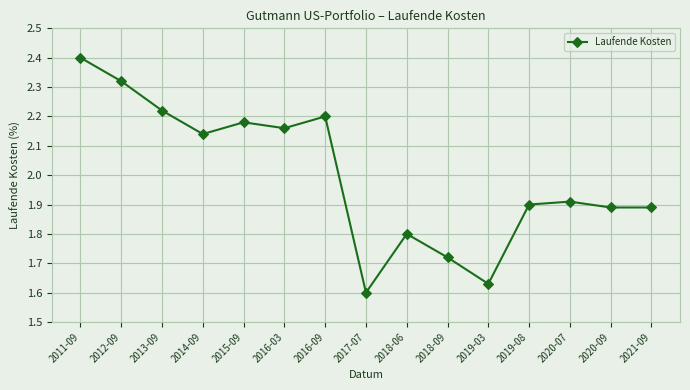

What is the ratio of the value at 2018-06 to the value at 2016-03?

0.8